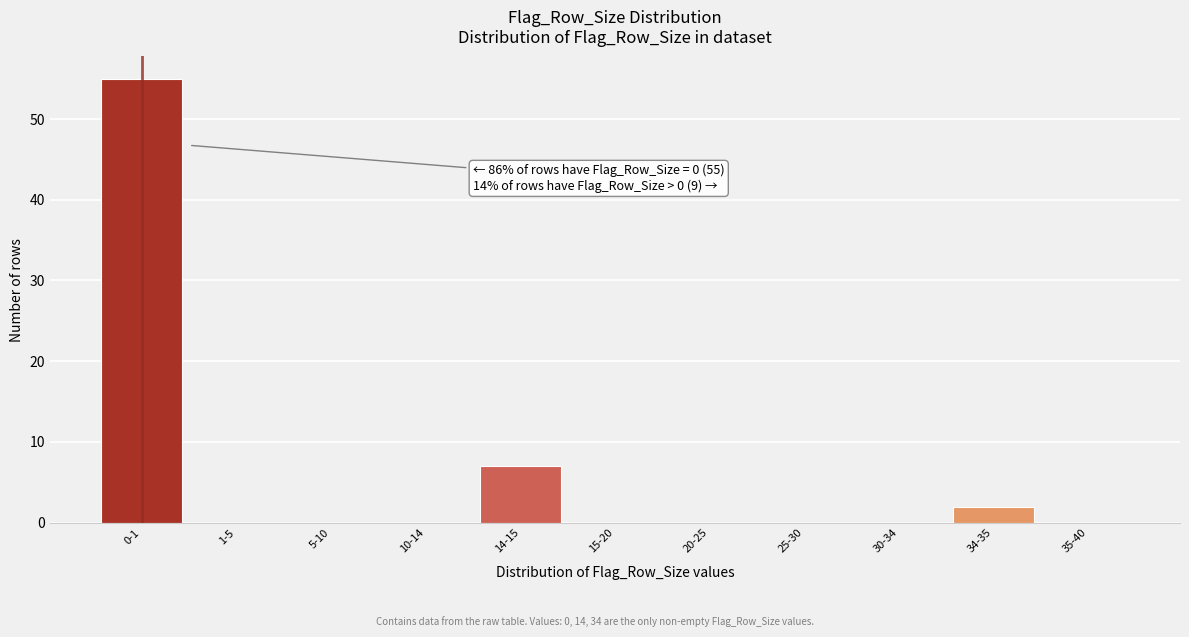

Reading left to right, extract all data points from this chart.

0-1=55	1-5=0	5-10=0	10-14=0	14-15=7	15-20=0	20-25=0	25-30=0	30-34=0	34-35=2	35-40=0